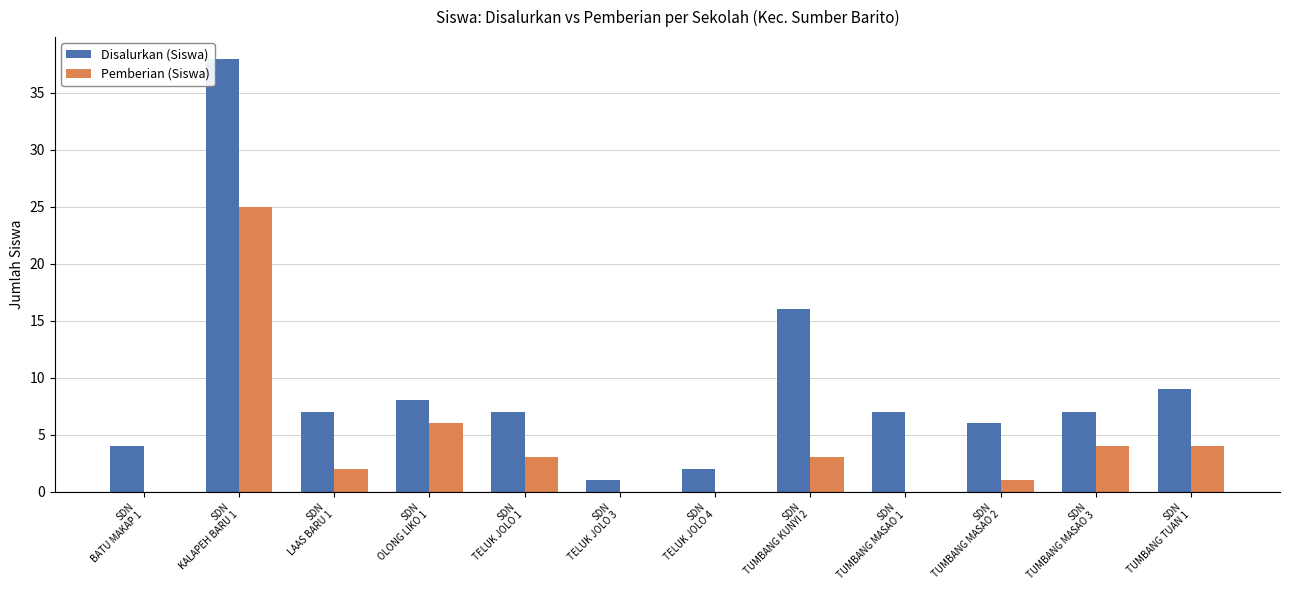

Is it true that Disalurkan (Siswa) equals 10 at SDN
TUMBANG MASAO 1?

False